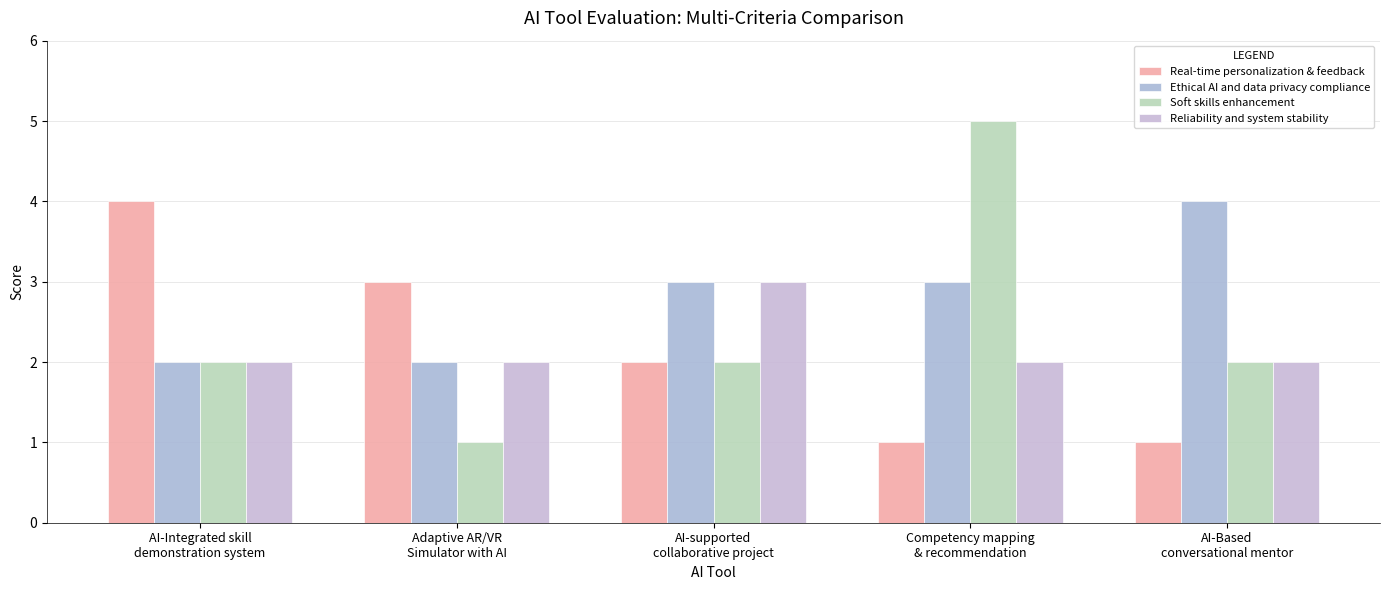

Which series has the largest total across all categories?

Ethical AI and data privacy compliance